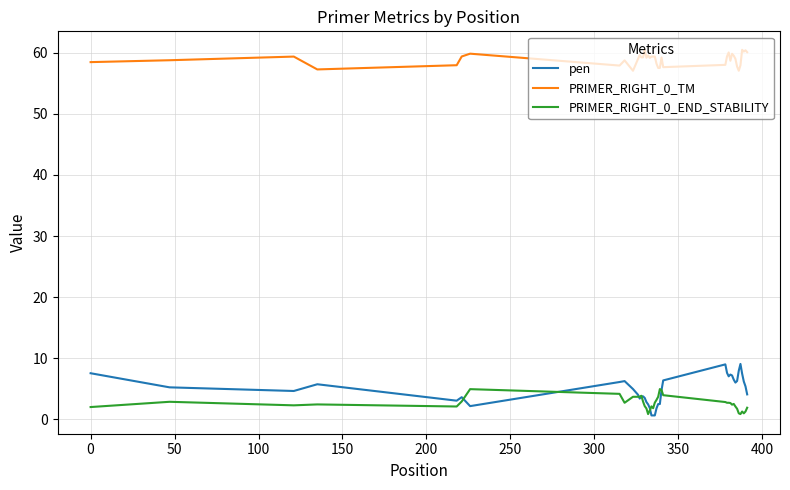

True or false: PRIMER_RIGHT_0_END_STABILITY and PRIMER_RIGHT_0_TM intersect in this chart.

False